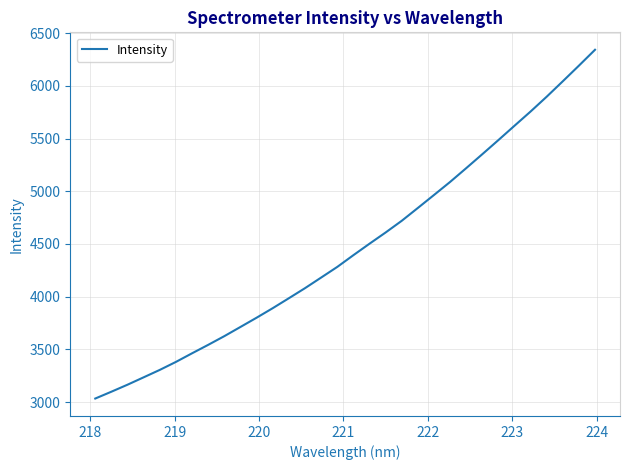

What is the smallest value displayed?

3034.0